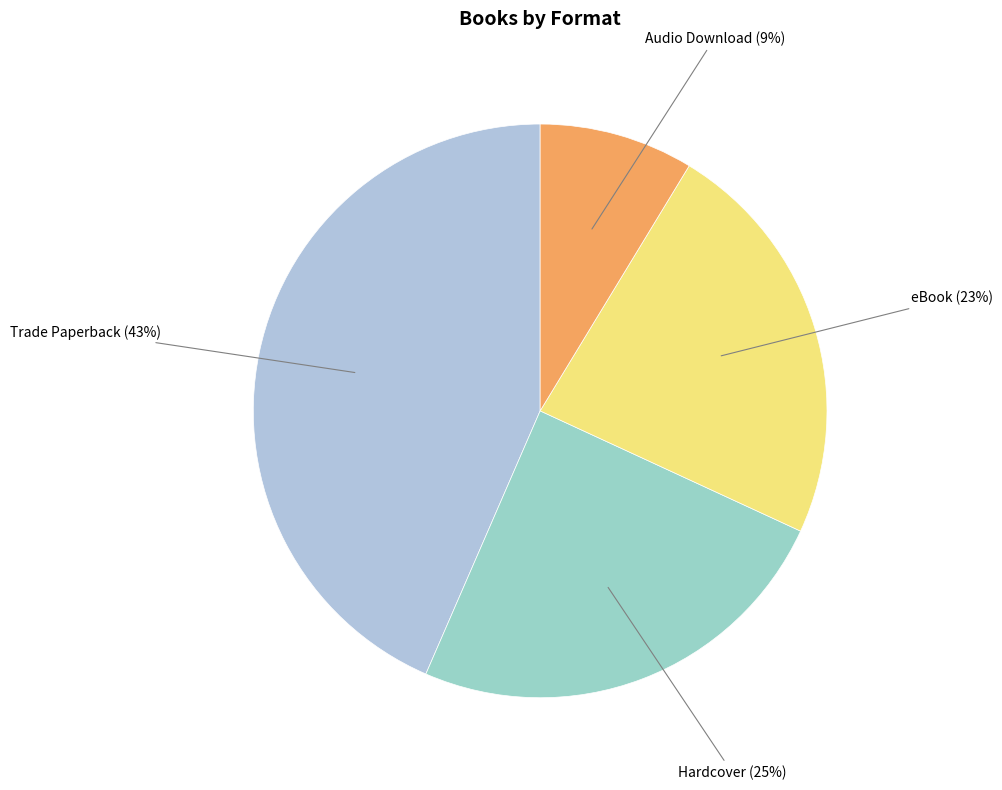

Rank the categories by value from lowest to highest.

Audio Download, eBook, Hardcover, Trade Paperback